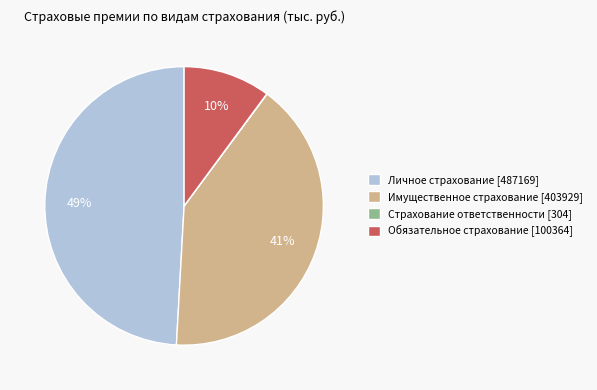

Does any single category account for the majority?

No